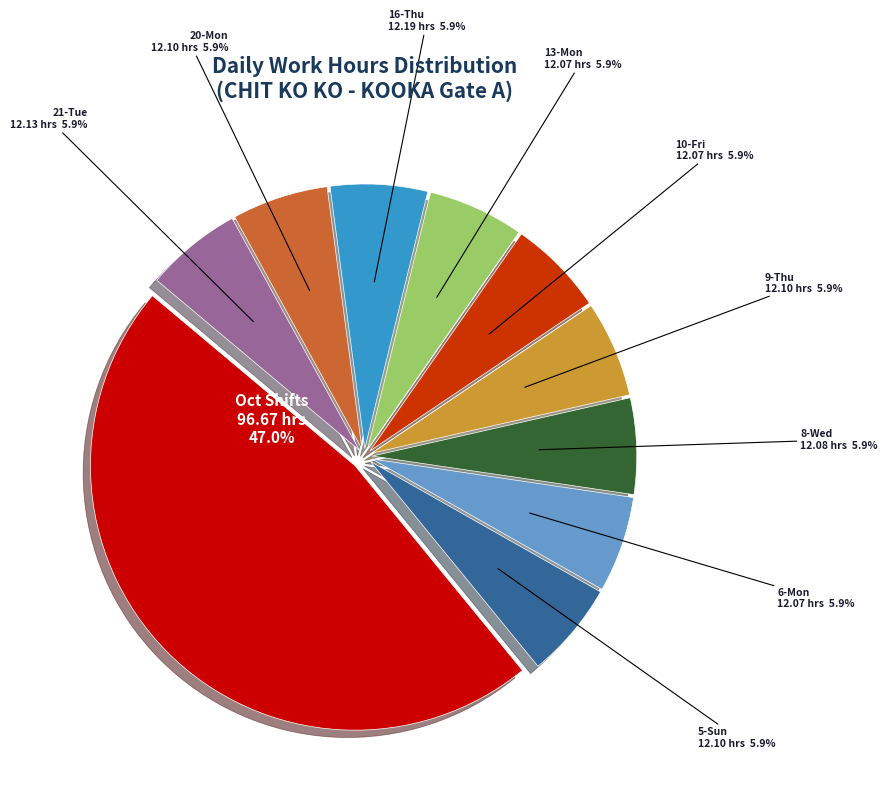

Is there a majority slice in this chart?

No